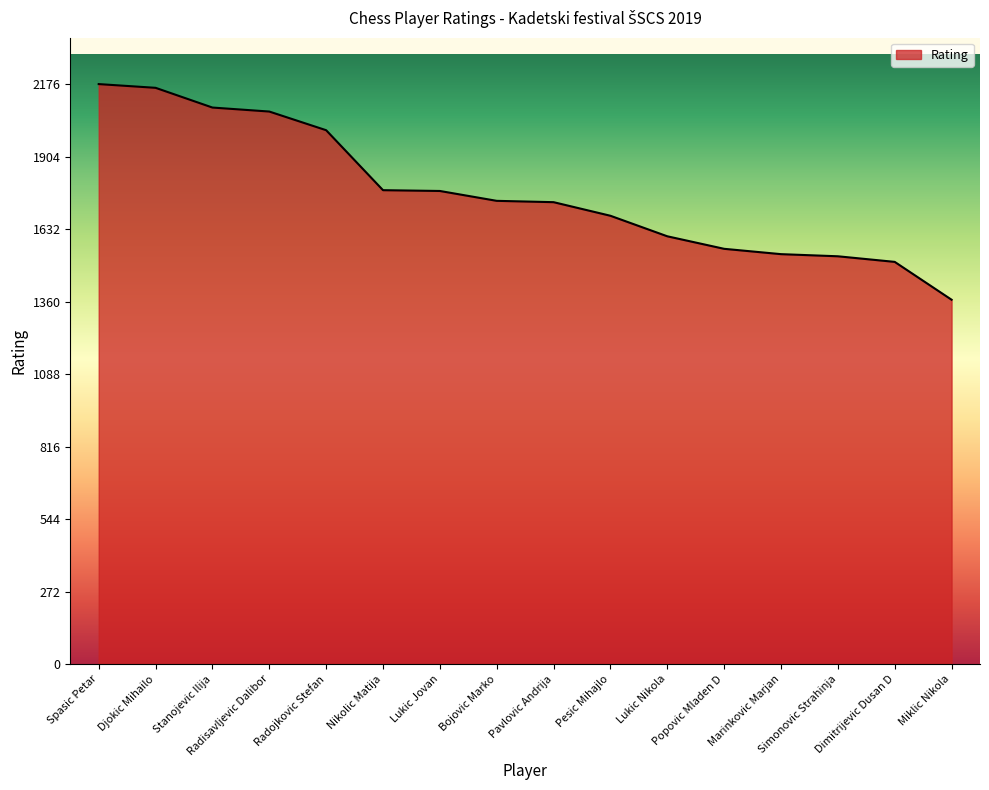

What is the maximum value shown in the chart?

2176